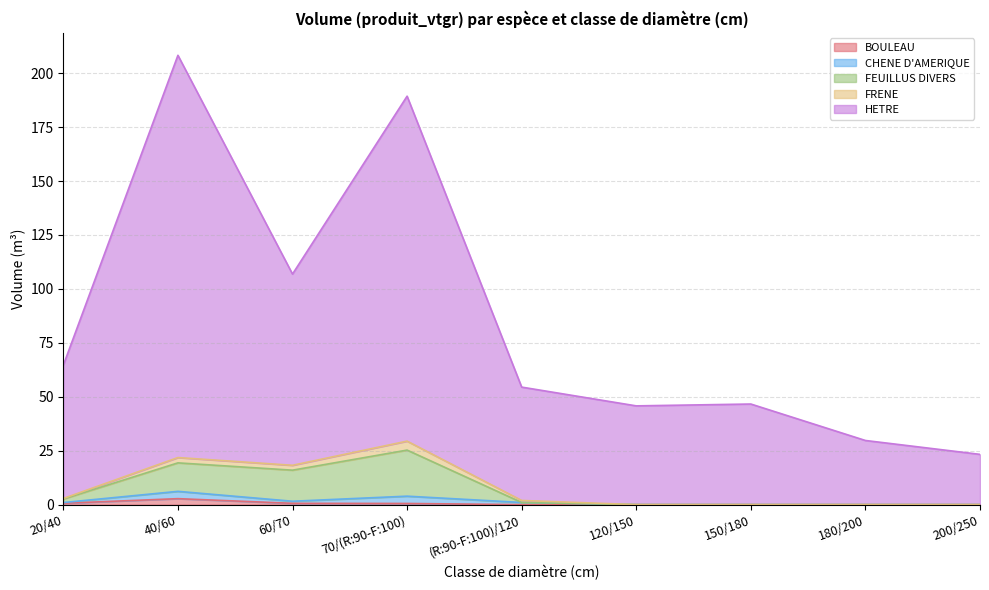

What is the label of the 7th point from the right?

60/70